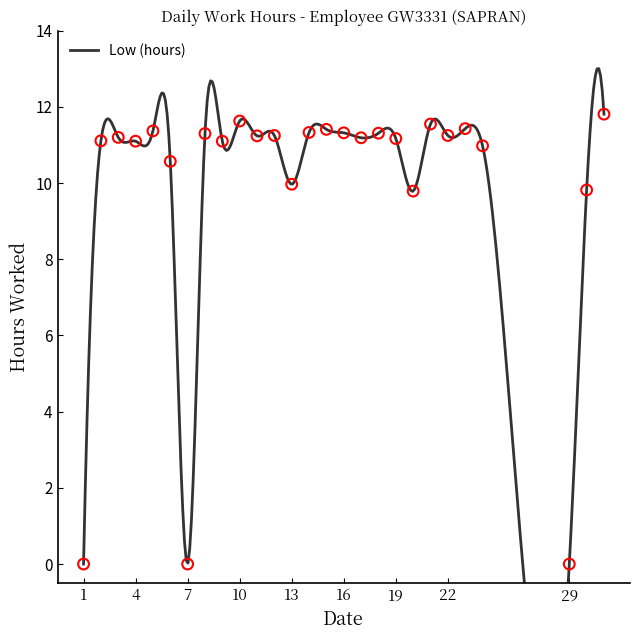

What is the change in value from 30 to 22?

+1.4